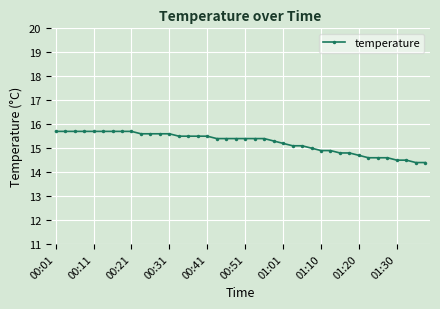

What is the difference between the second highest and minimum values?

1.3